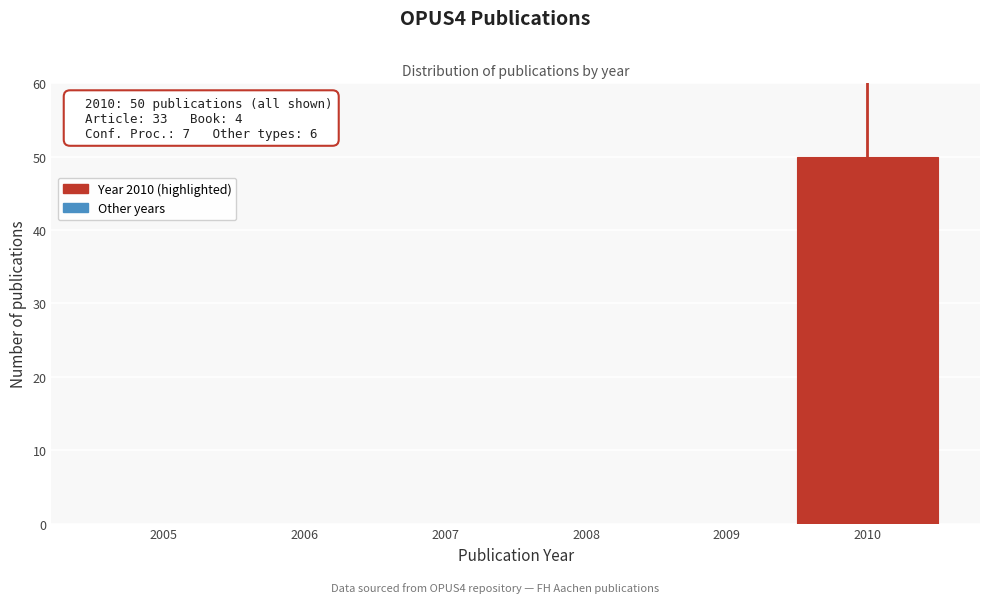

Reading right to left, extract all data points from this chart.

2010=50	2009=0	2008=0	2007=0	2006=0	2005=0